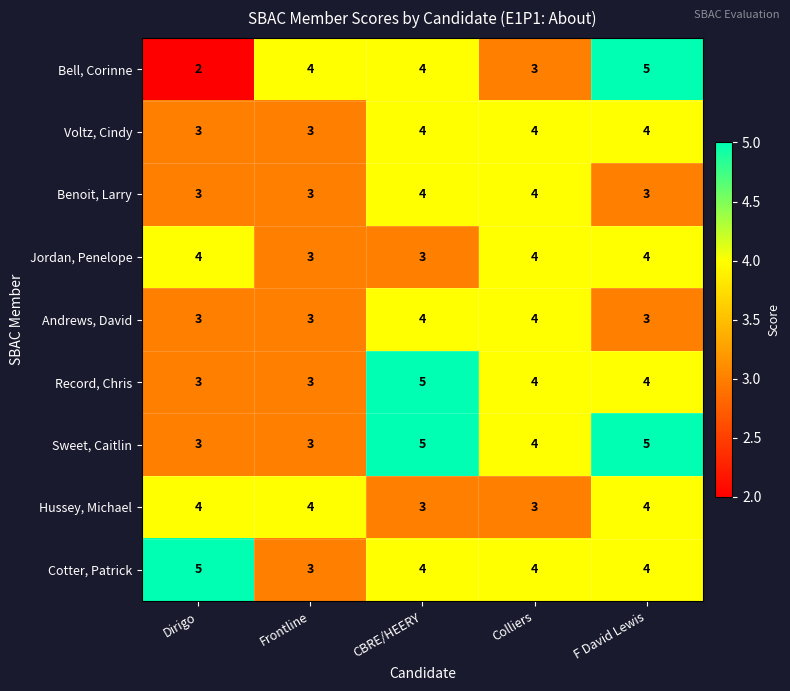

Is the value of Hussey, Michael at F David Lewis greater than the value of Bell, Corinne at Colliers?

Yes